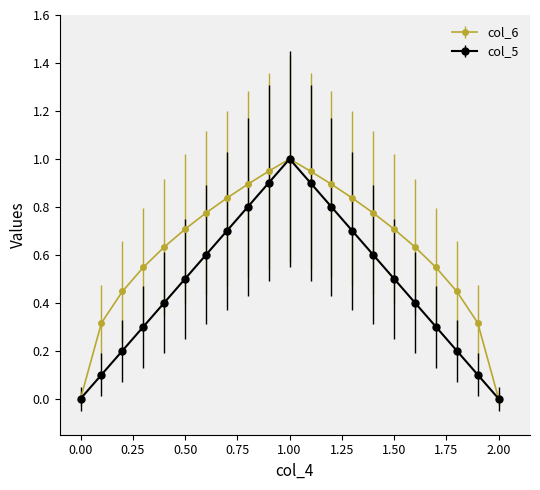

List the series in order of their overall mean, highest first.

col_6, col_5